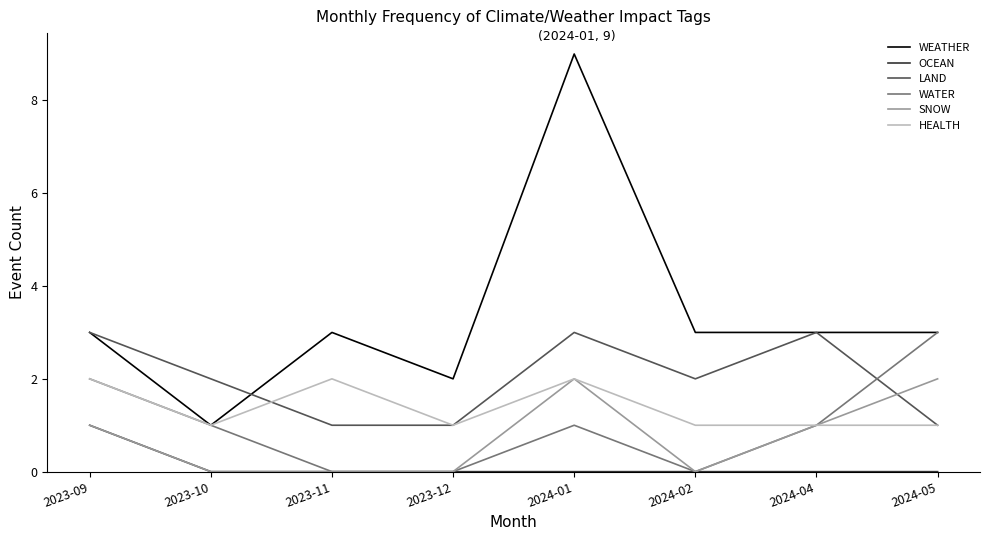

What position from the left is 2024-01?

5